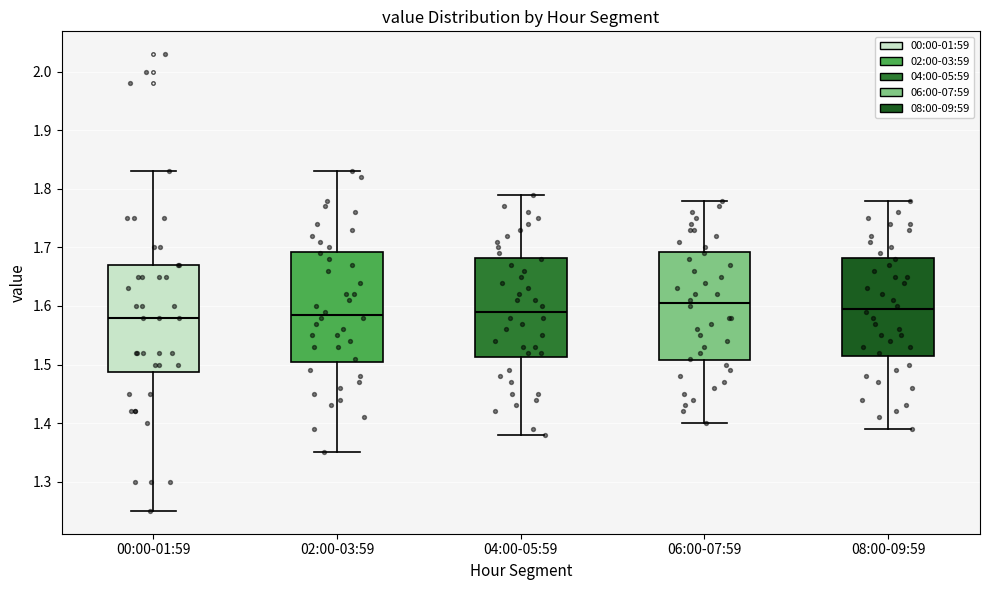

Where is the lower edge of the box for 02:00-03:59 on the y-axis? The values are not printed on the chart, so give them approximately, as read against the axis.

1.51